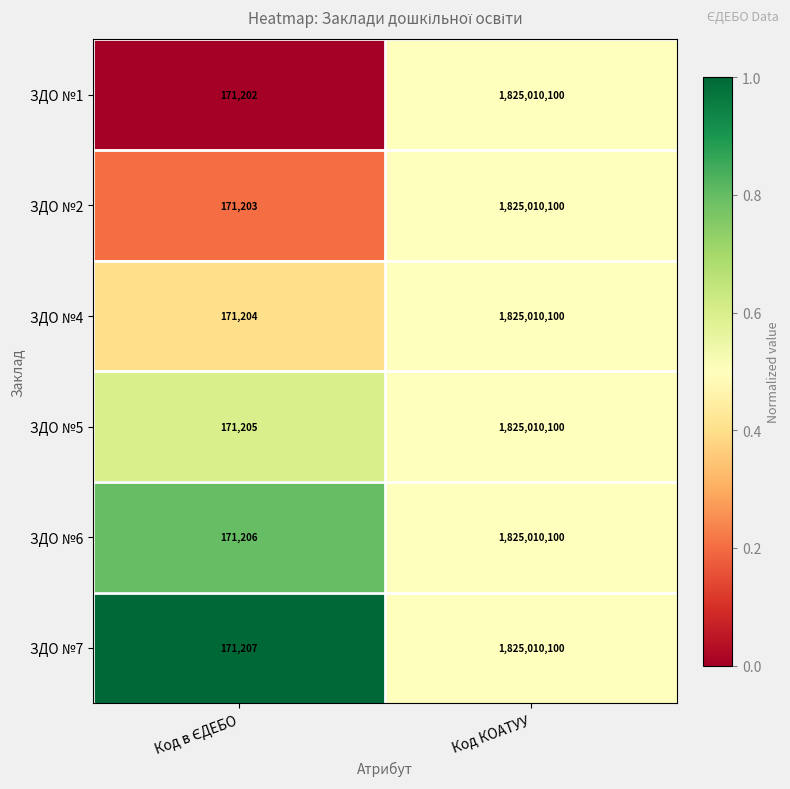

What is the difference between the maximum and minimum values in the ЗДО №5 series?

1824838895